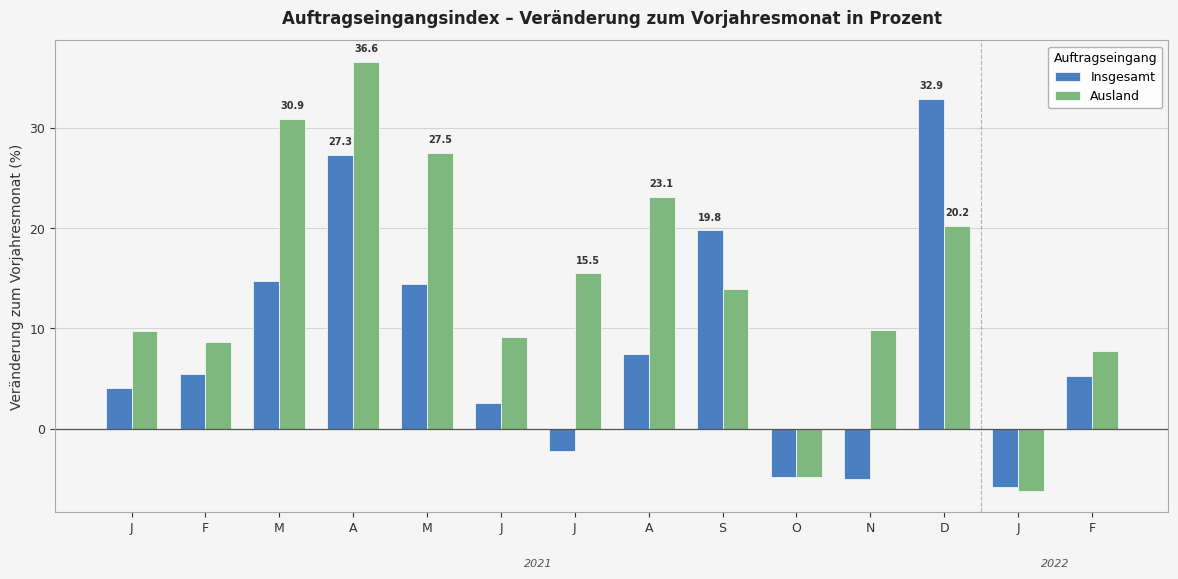

Rank the series by their maximum value, from highest to lowest.

Ausland, Insgesamt